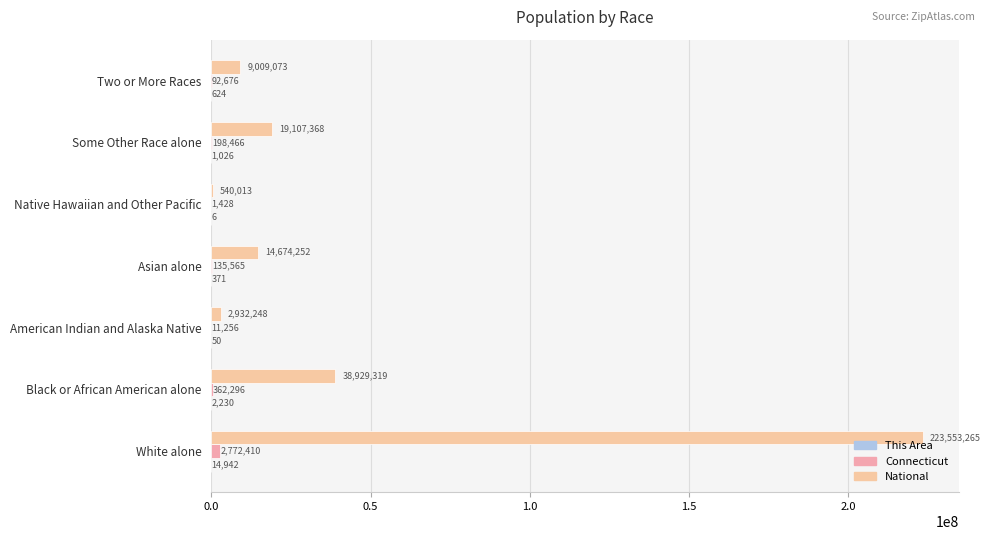

Count the number of data series in this chart.

3